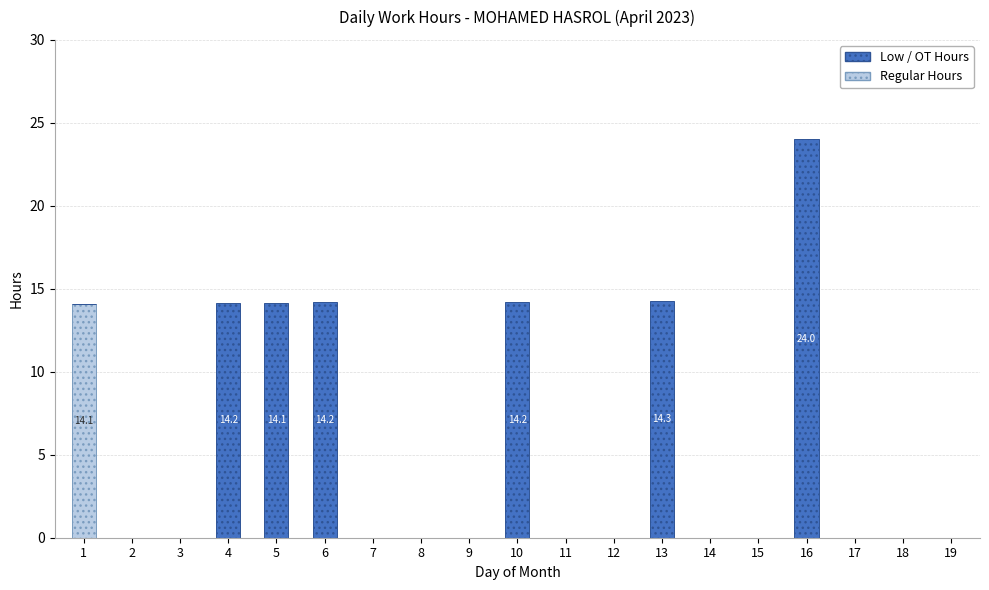

At which category is the sum across all series the highest?

16